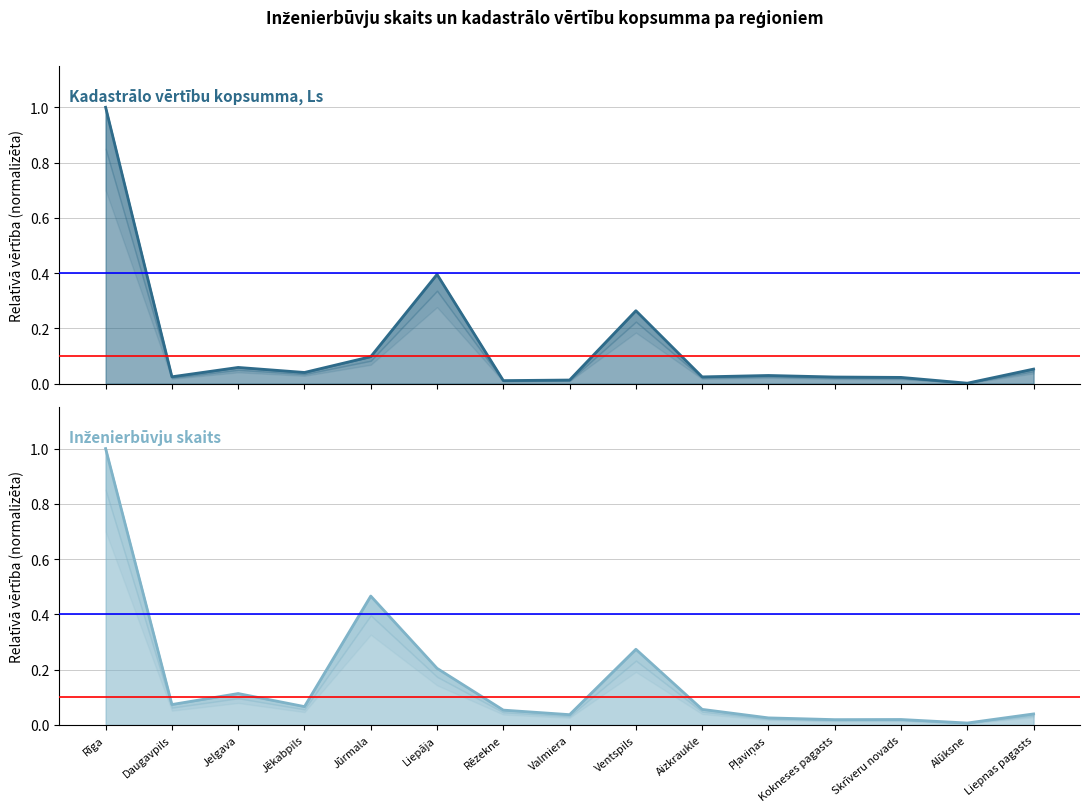

Rank the categories by Kadastrālo vērtību kopsumma, Ls (line) value from highest to lowest.

Rīga, Liepāja, Ventspils, Jūrmala, Jelgava, Liepnas pagasts, Jēkabpils, Pļaviņas, Daugavpils, Aizkraukle, Kokneses pagasts, Skrīveru novads, Valmiera, Rēzekne, Alūksne